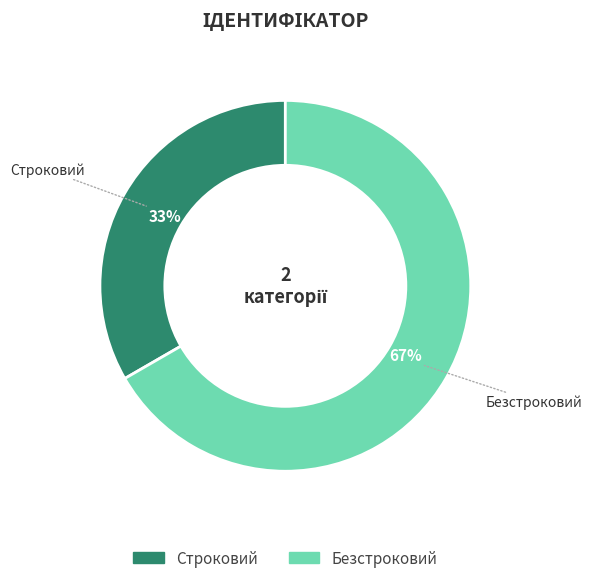

Which slice represents more than half of the pie?

Безстроковий